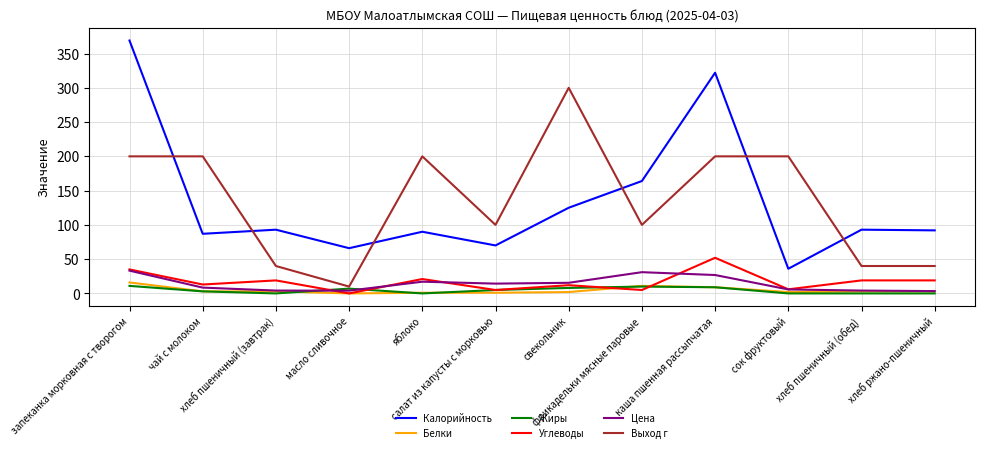

True or false: Калорийность and Белки intersect in this chart.

False